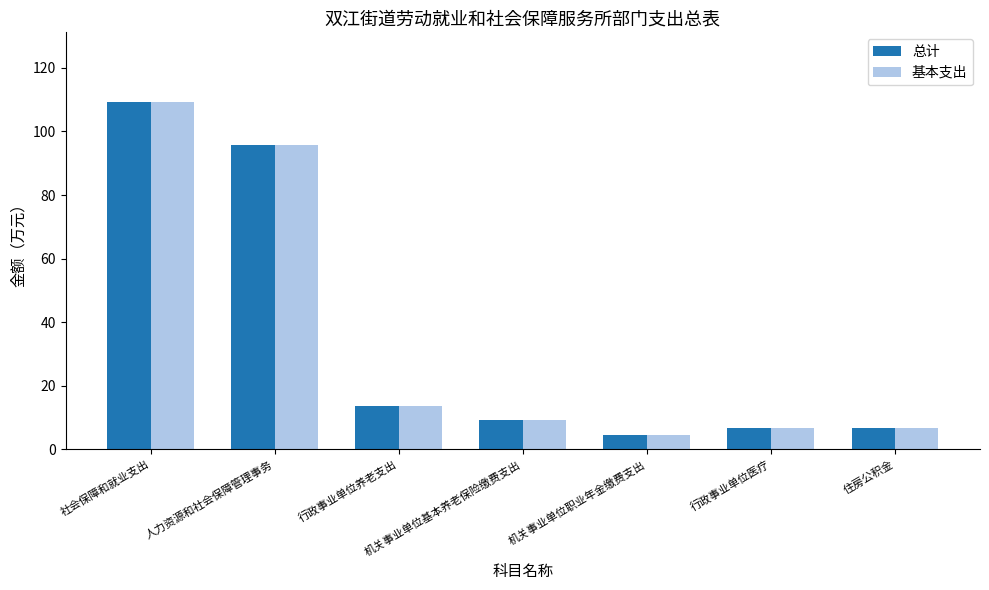

What position from the right is 机关事业单位职业年金缴费支出?

3